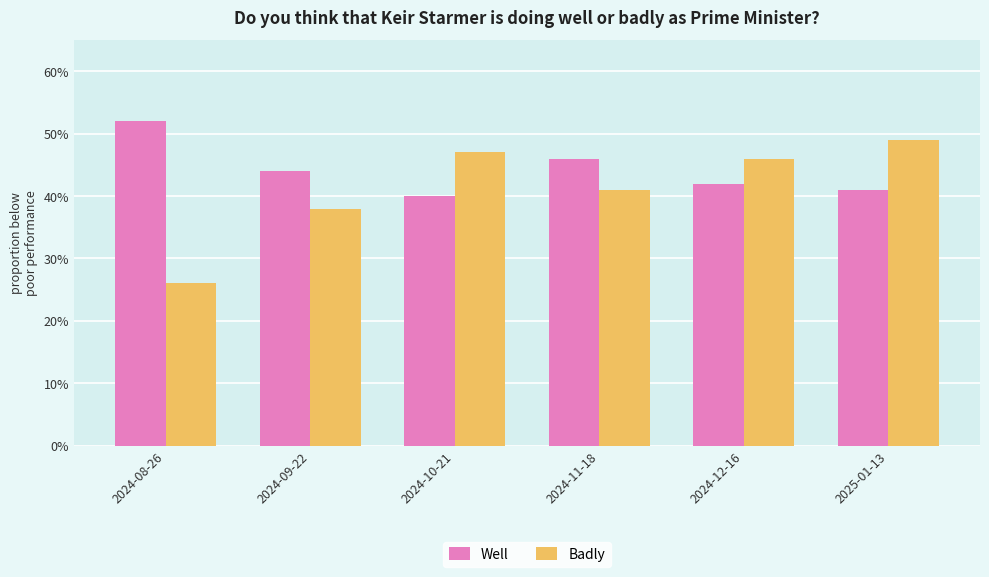

Rank the series by their maximum value, from highest to lowest.

Well, Badly